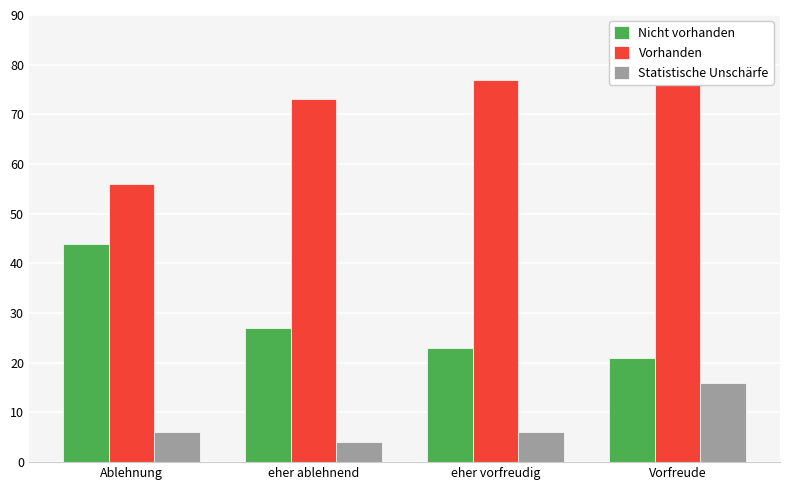

What is the label of the 1st bar from the left?

Ablehnung